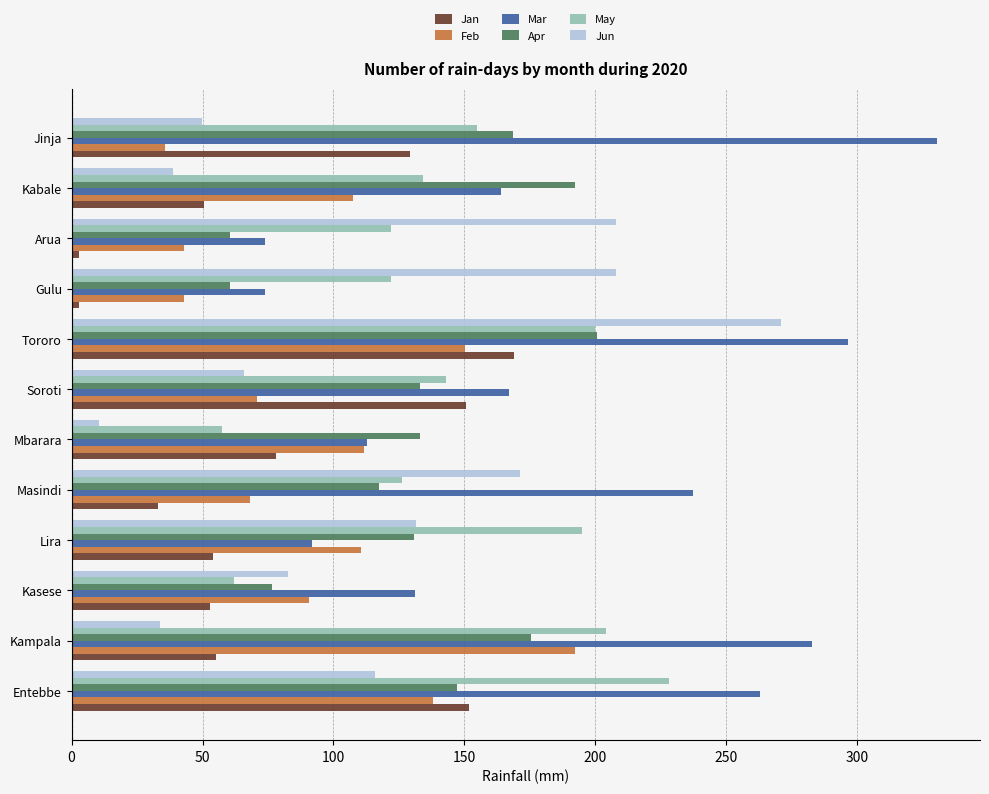

At how many categories does at least one series exceed 138?

10